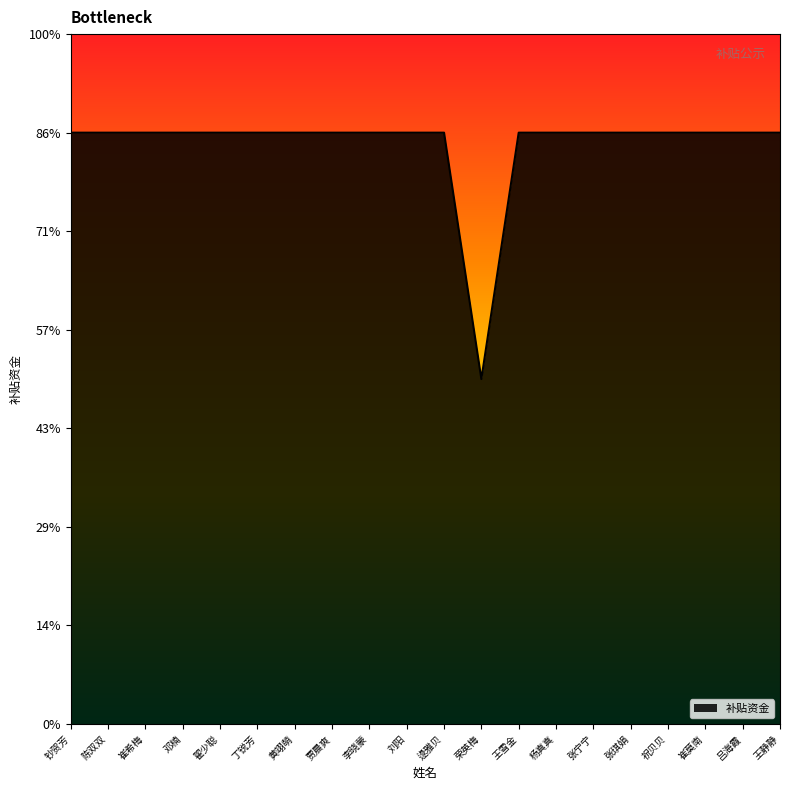

Does the chart have visible grid lines?

No